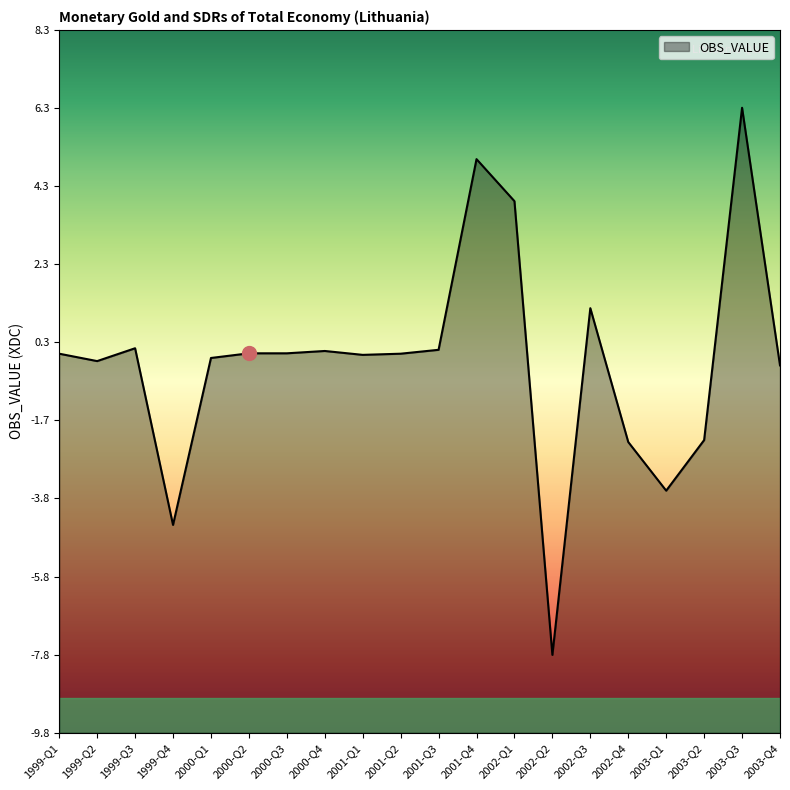

List the labels in order of value, smallest first.

2002-Q2, 1999-Q4, 2003-Q1, 2002-Q4, 2003-Q2, 2003-Q4, 1999-Q2, 2000-Q1, 2001-Q1, 2001-Q2, 1999-Q1, 2000-Q3, 2000-Q2, 2000-Q4, 2001-Q3, 1999-Q3, 2002-Q3, 2002-Q1, 2001-Q4, 2003-Q3